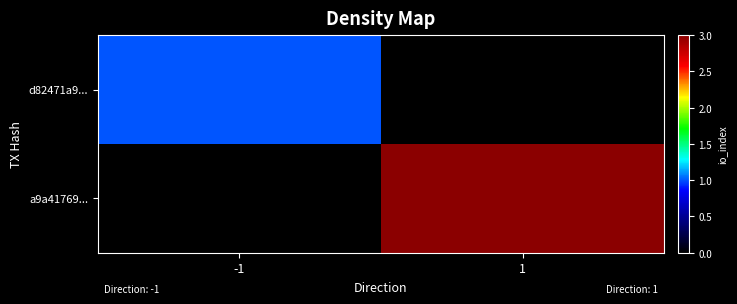

List the series in order of their overall mean, highest first.

a9a41769..., d82471a9...